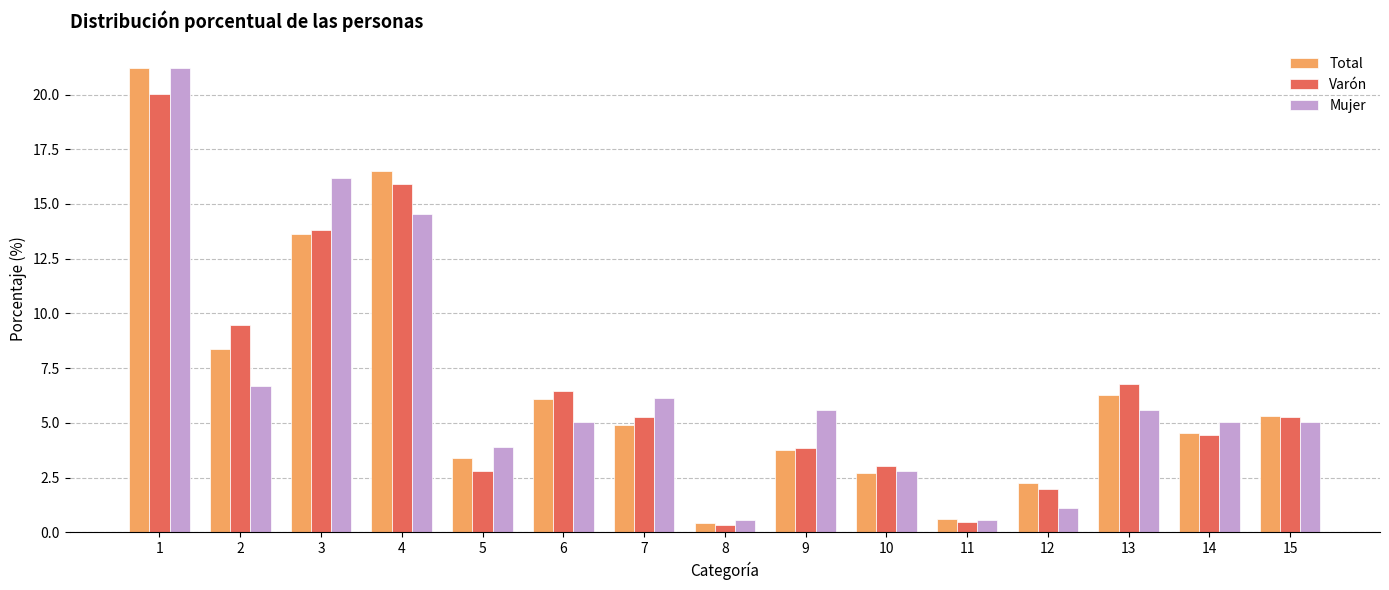

At which label does Mujer first exceed 5?

1